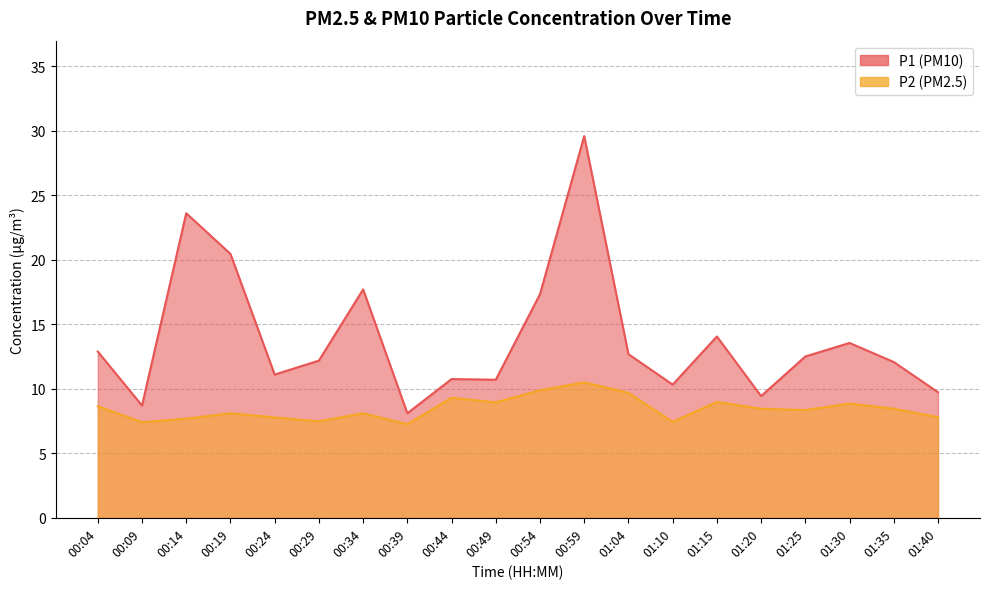

What is the difference between the highest and lowest values at 00:14?

15.9